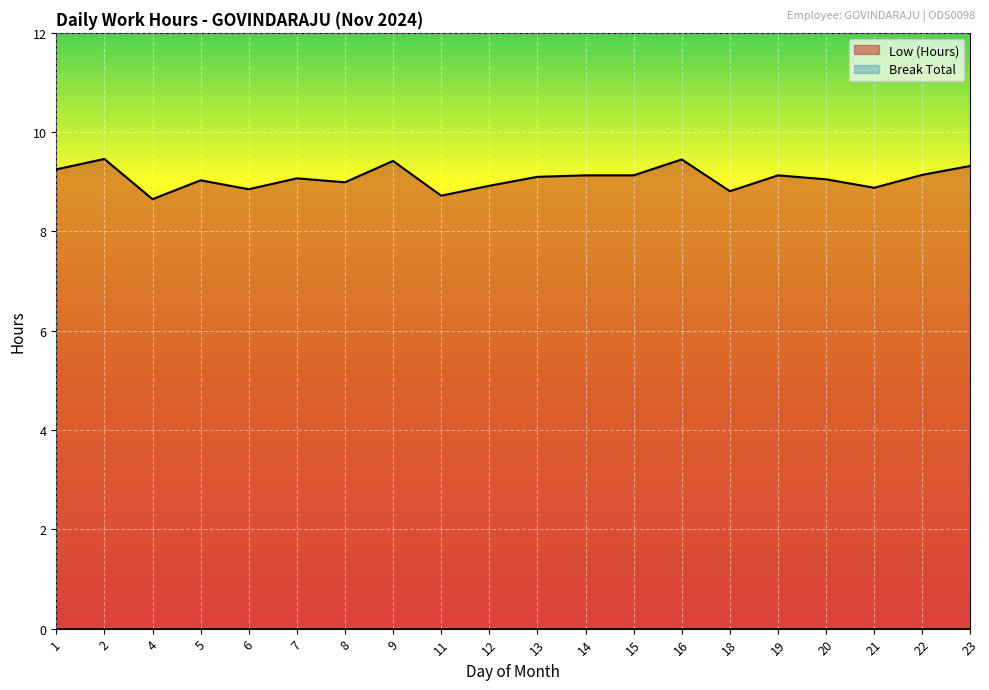

How many data points are above 9?

13